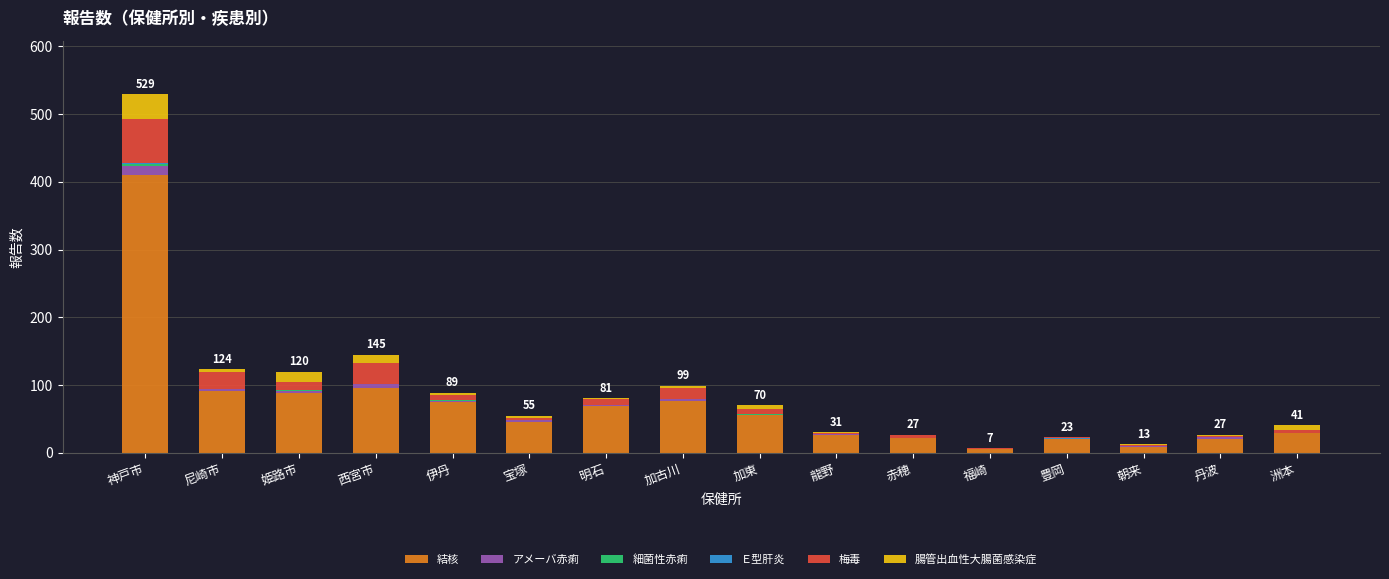

What is the maximum value for 結核?

410